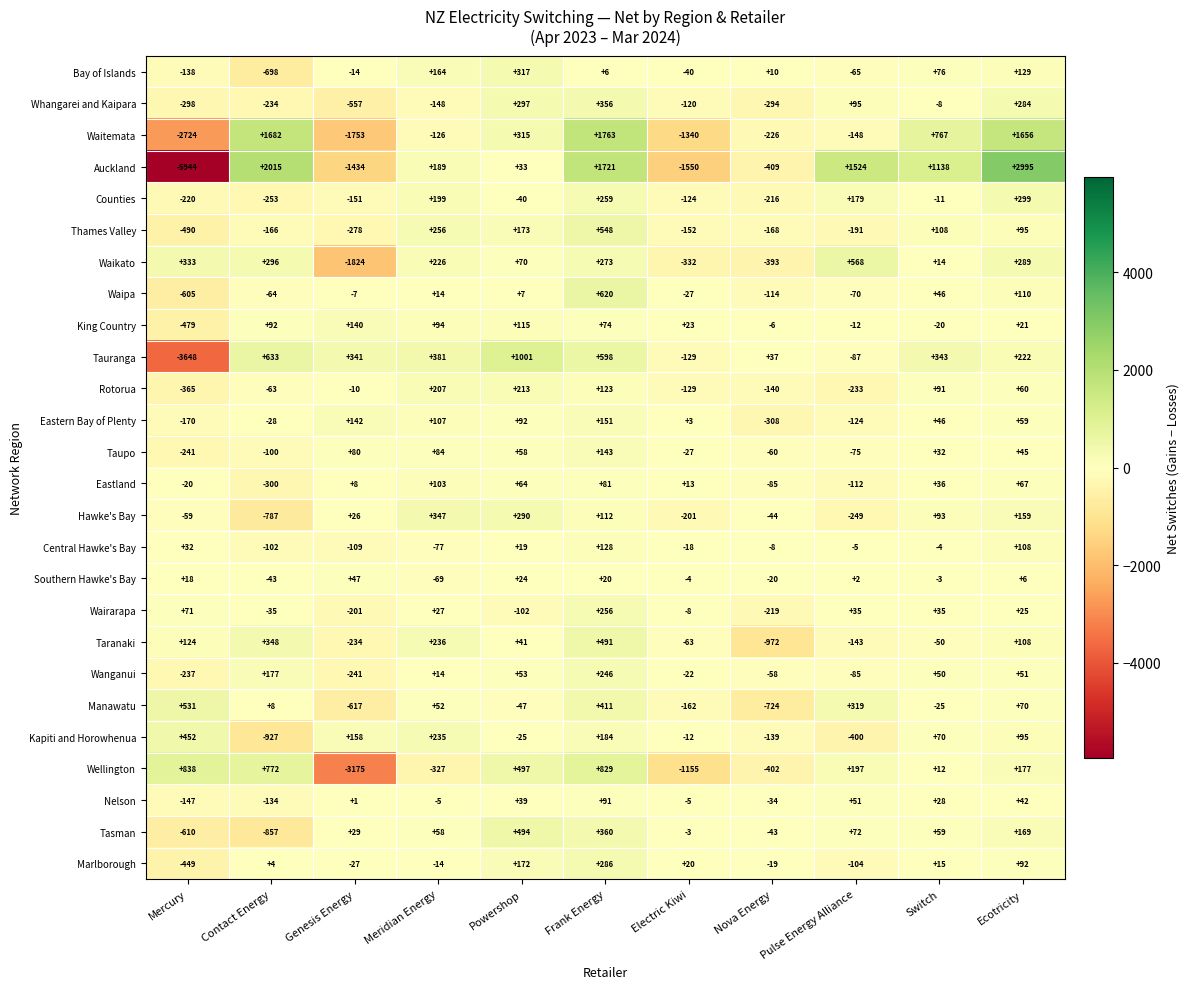

Rank the series by their maximum value, from lowest to highest.

Southern Hawke's Bay, Nelson, Eastland, Central Hawke's Bay, King Country, Taupo, Eastern Bay of Plenty, Rotorua, Wanganui, Wairarapa, Marlborough, Counties, Bay of Islands, Hawke's Bay, Whangarei and Kaipara, Kapiti and Horowhenua, Taranaki, Tasman, Manawatu, Thames Valley, Waikato, Waipa, Wellington, Tauranga, Waitemata, Auckland